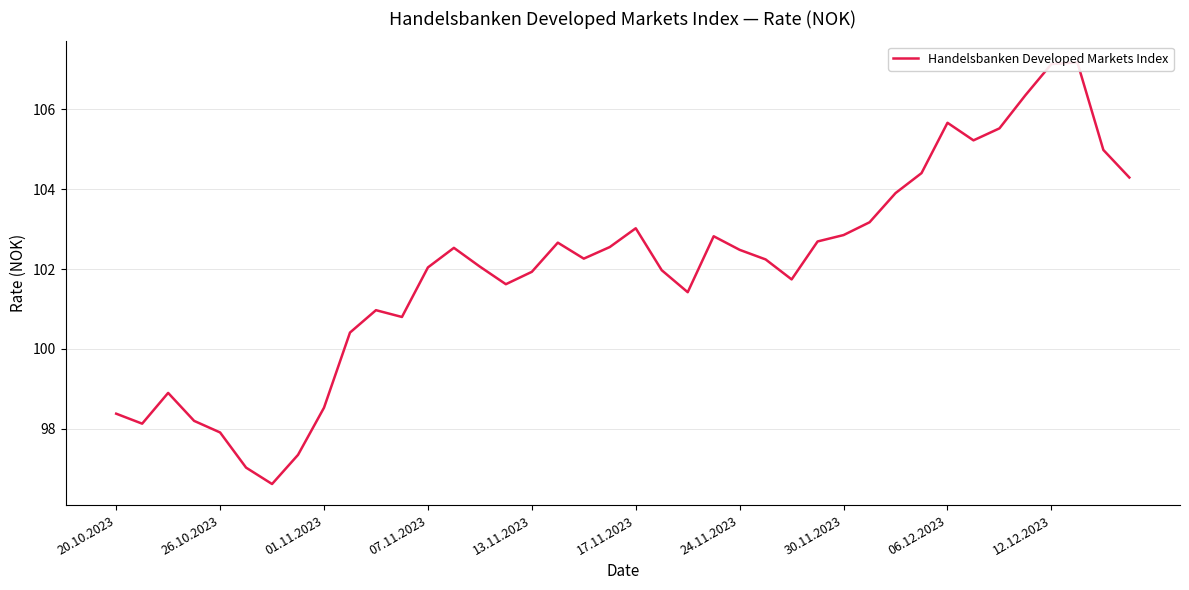

What is the difference between the values at 25 and 01.11.2023?

3.3